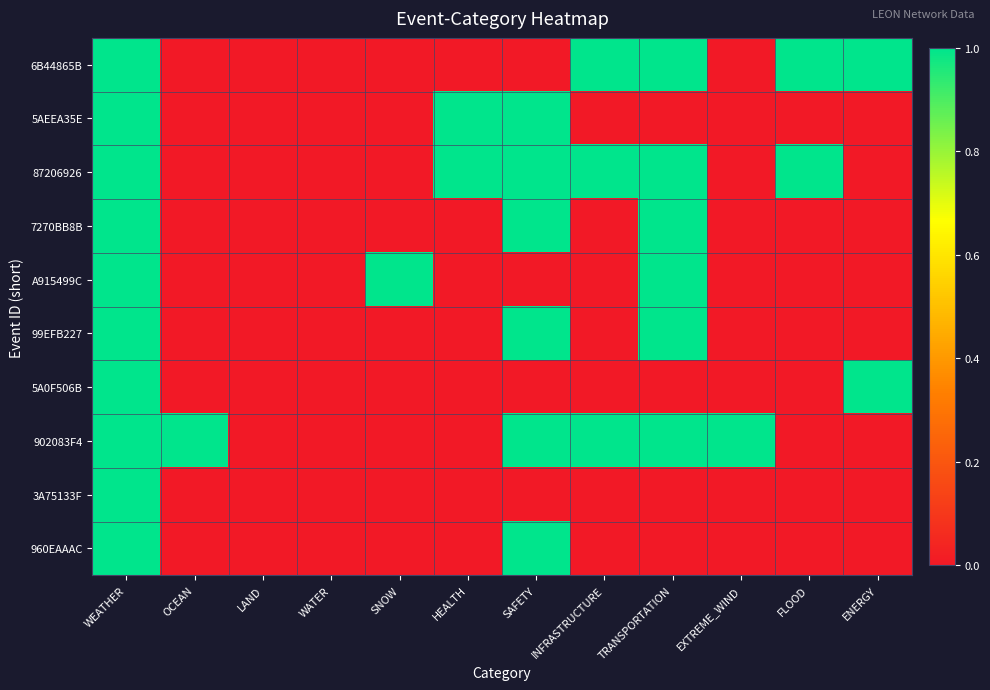

Which series has the widest spread of values?

6B44865B